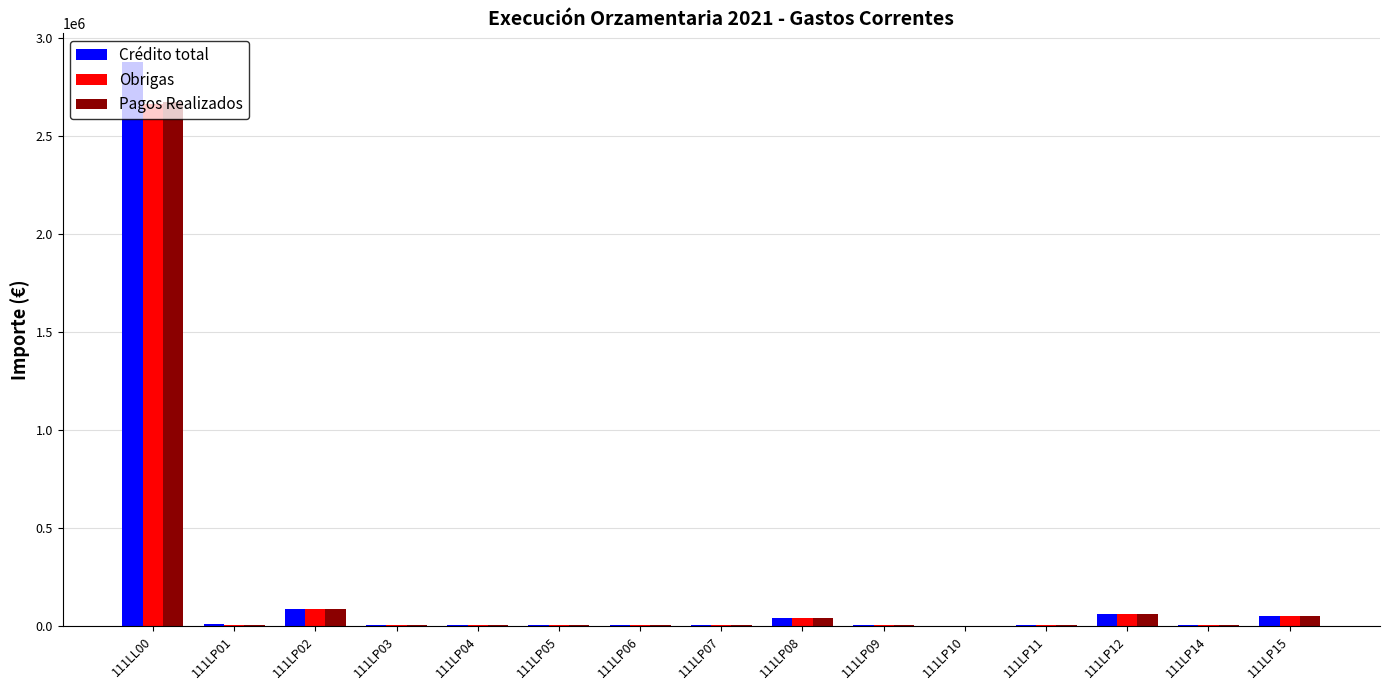

The Obrigas series shows 3975.5 at 111LP11. True or false?

True